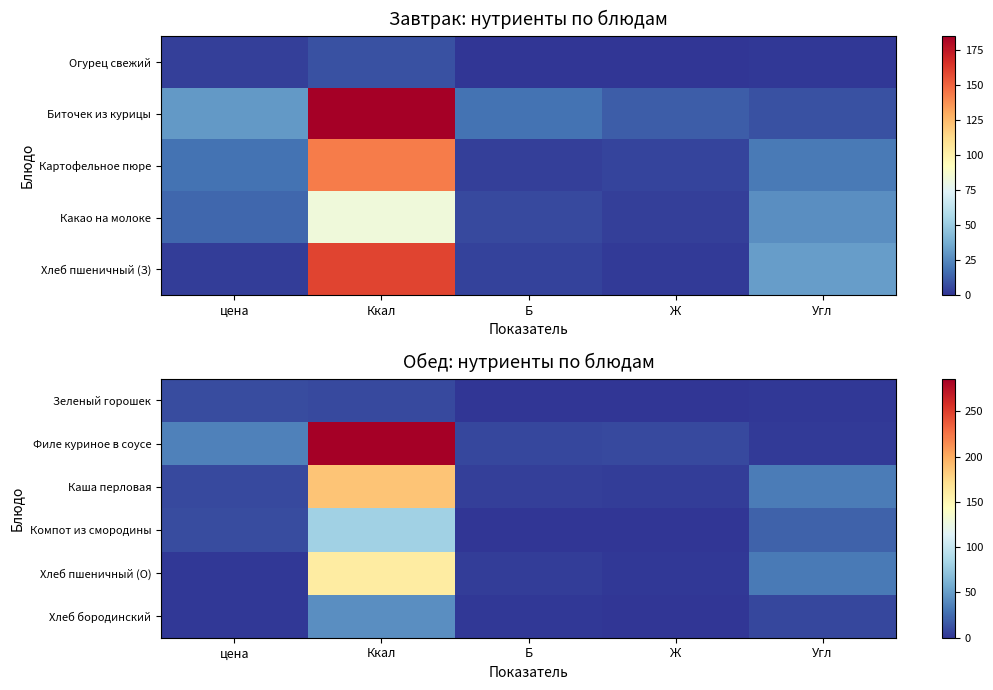

At which category is the sum across all series the highest?

Ккал